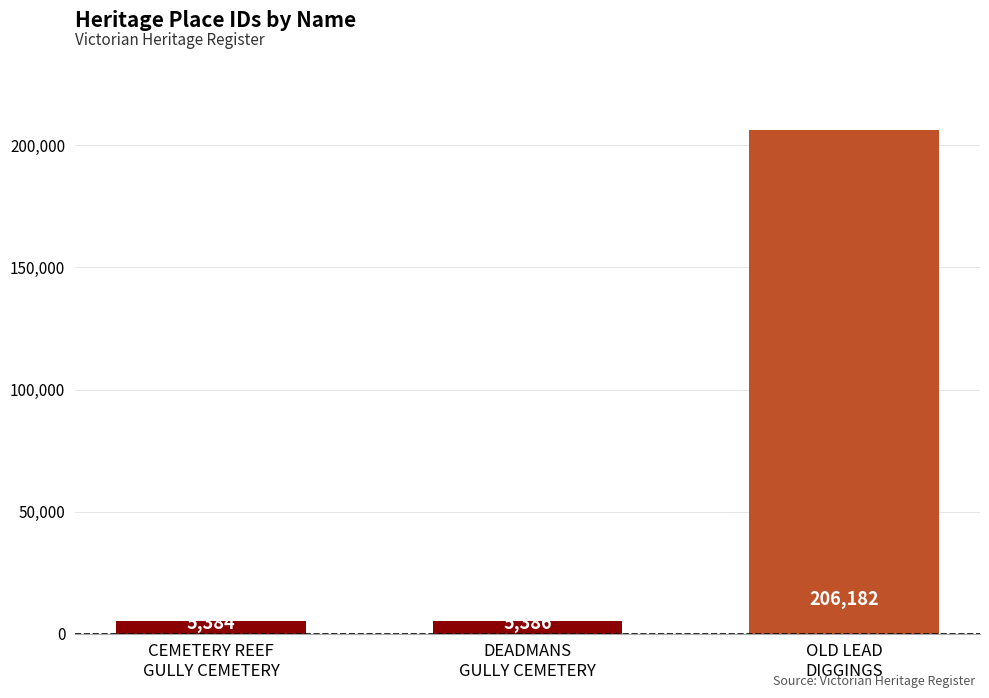

Are the bars grouped side by side (vs. stacked)?

No